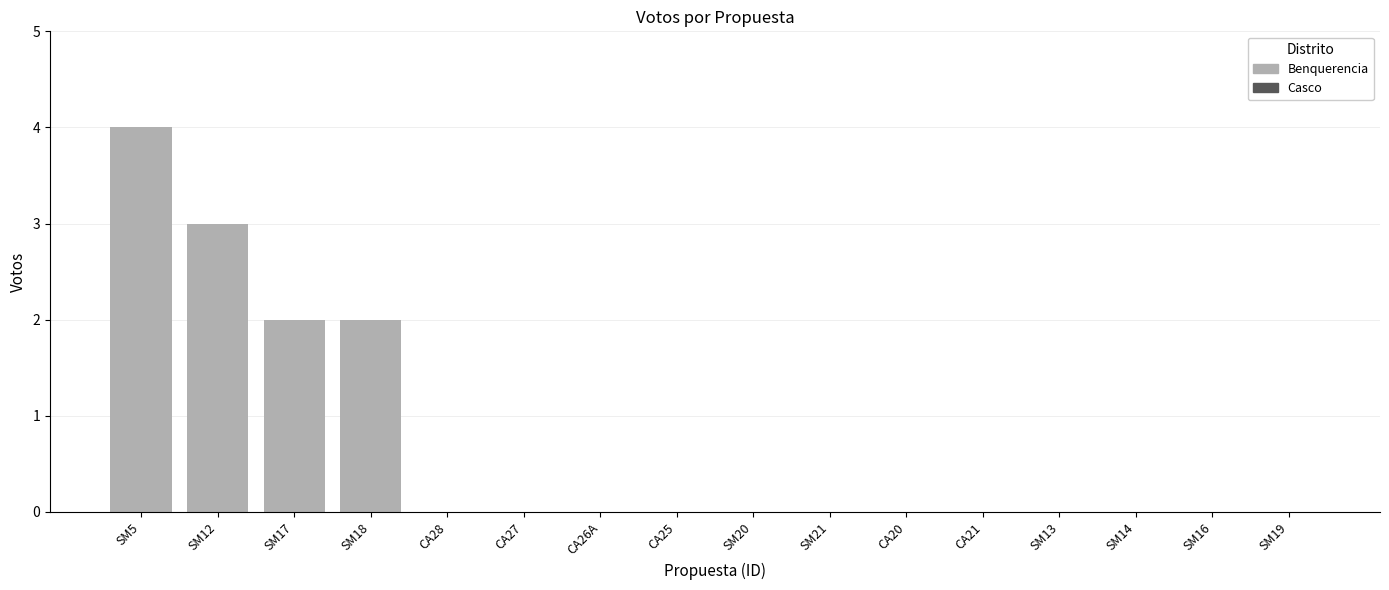

Rank the categories by value from lowest to highest.

SM13, SM14, SM16, SM19, SM20, SM21, CA20, CA21, CA25, CA26A, CA27, CA28, SM17, SM18, SM12, SM5